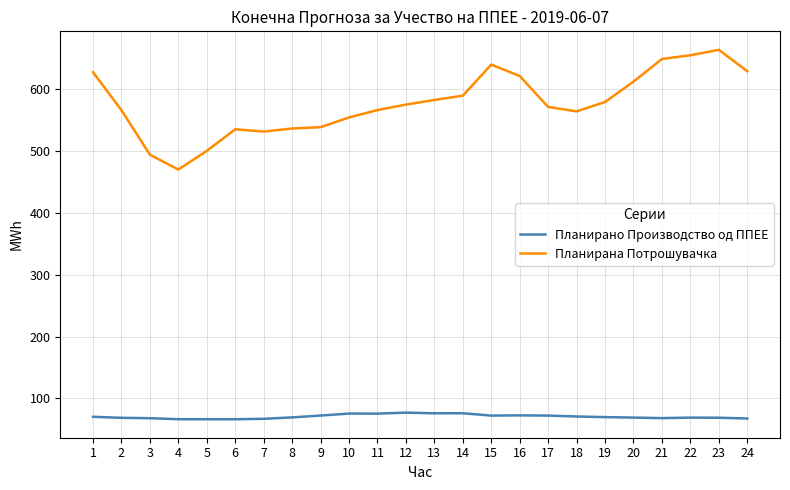

Where is the first local minimum for Планирана Потрошувачка?

4